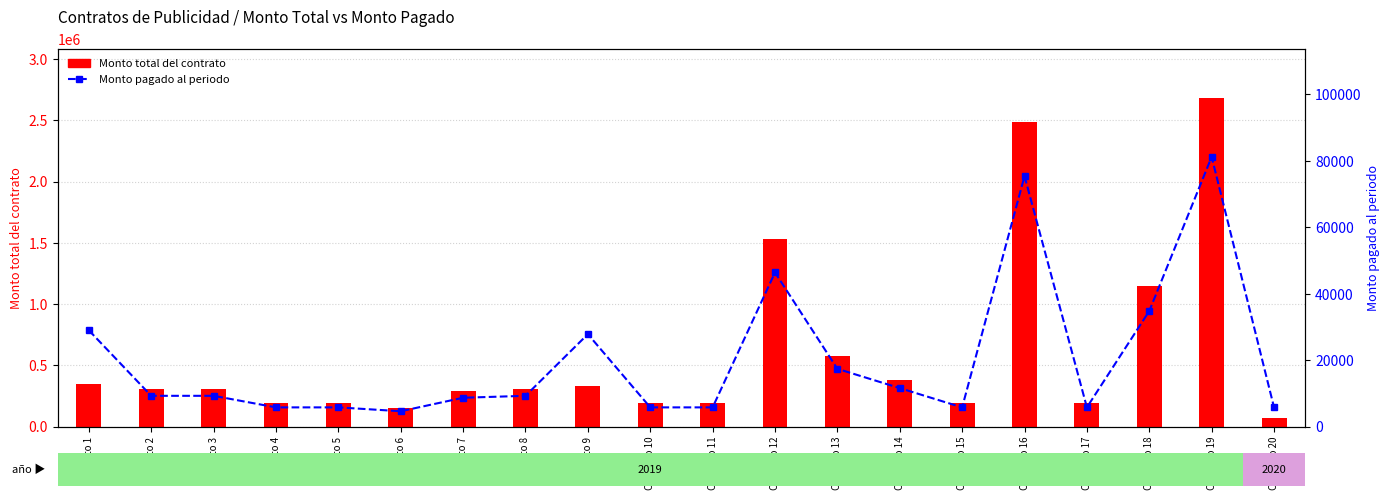

Count the number of categories in the chart.

20